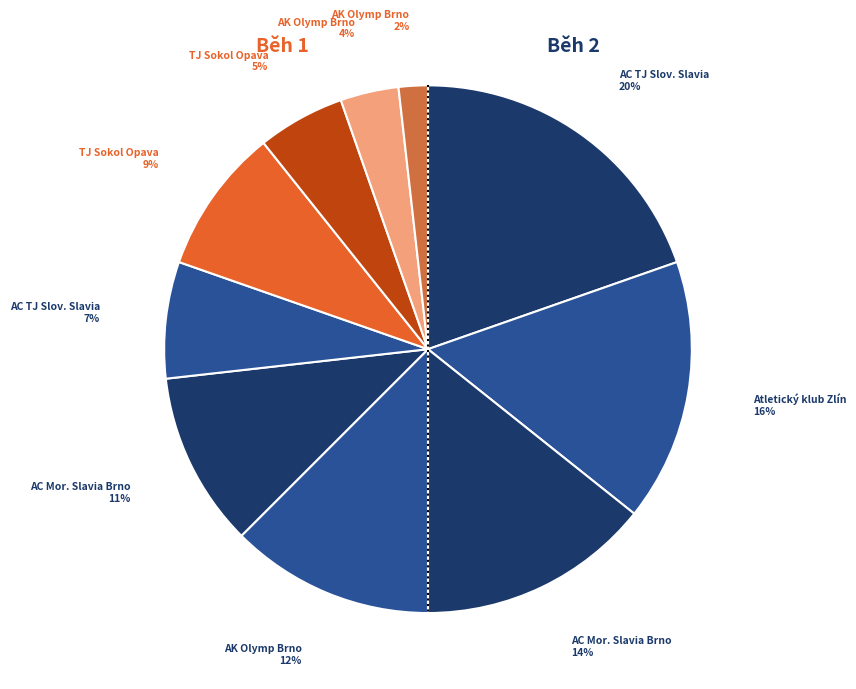

How many slices are in this pie chart?

10